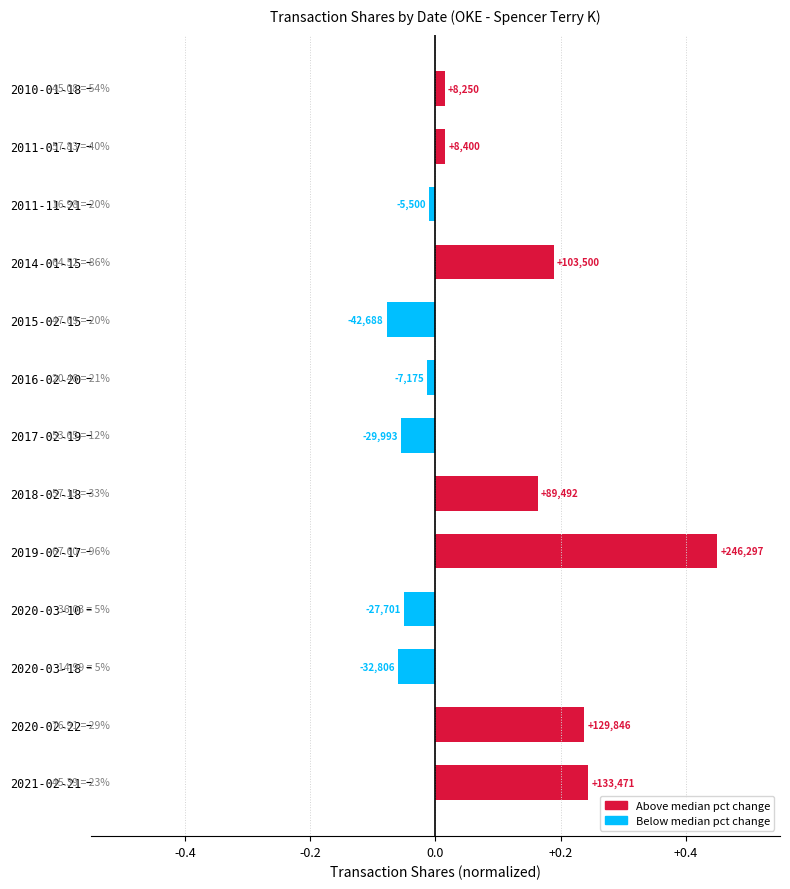

What is the difference between the second highest and minimum values?

0.3